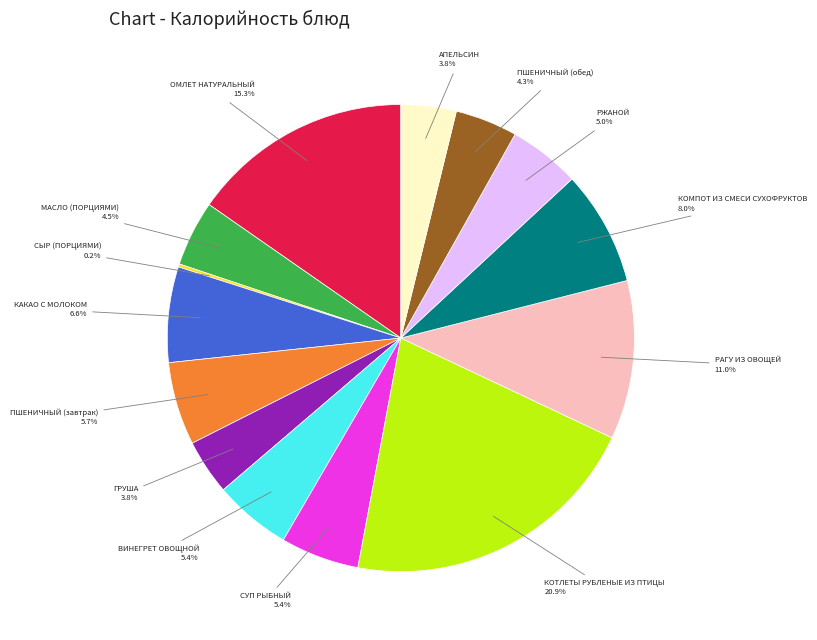

Which slice is the largest?

КОТЛЕТЫ РУБЛЕНЫЕ ИЗ ПТИЦЫ